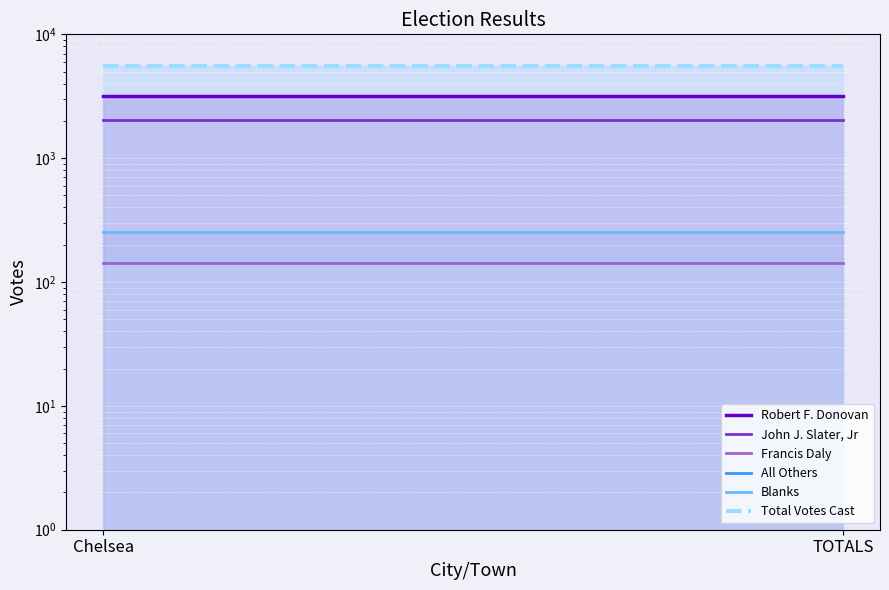

What is the label of the 2nd point from the right?

Chelsea